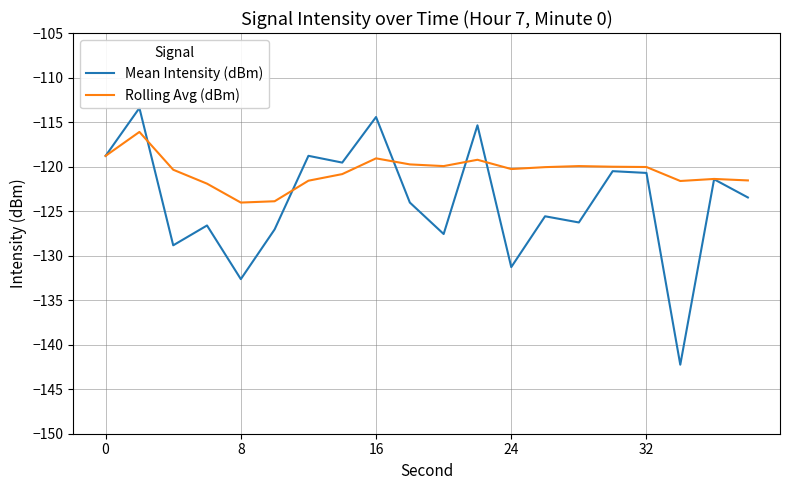

Rank the series by their maximum value, from lowest to highest.

Rolling Avg (dBm), Mean Intensity (dBm)